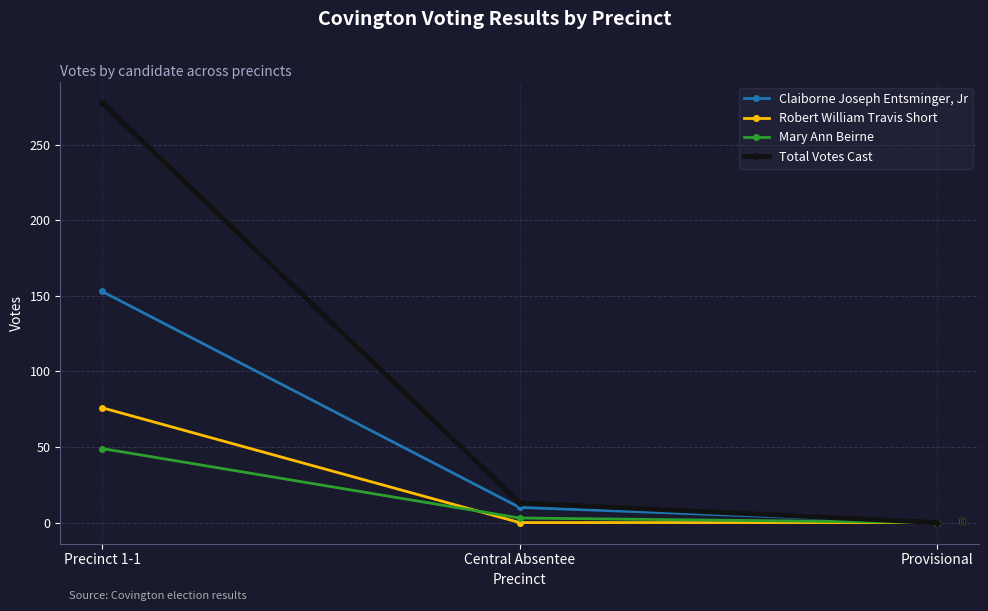

Which series changed the most between Precinct 1-1 and Provisional?

Total Votes Cast